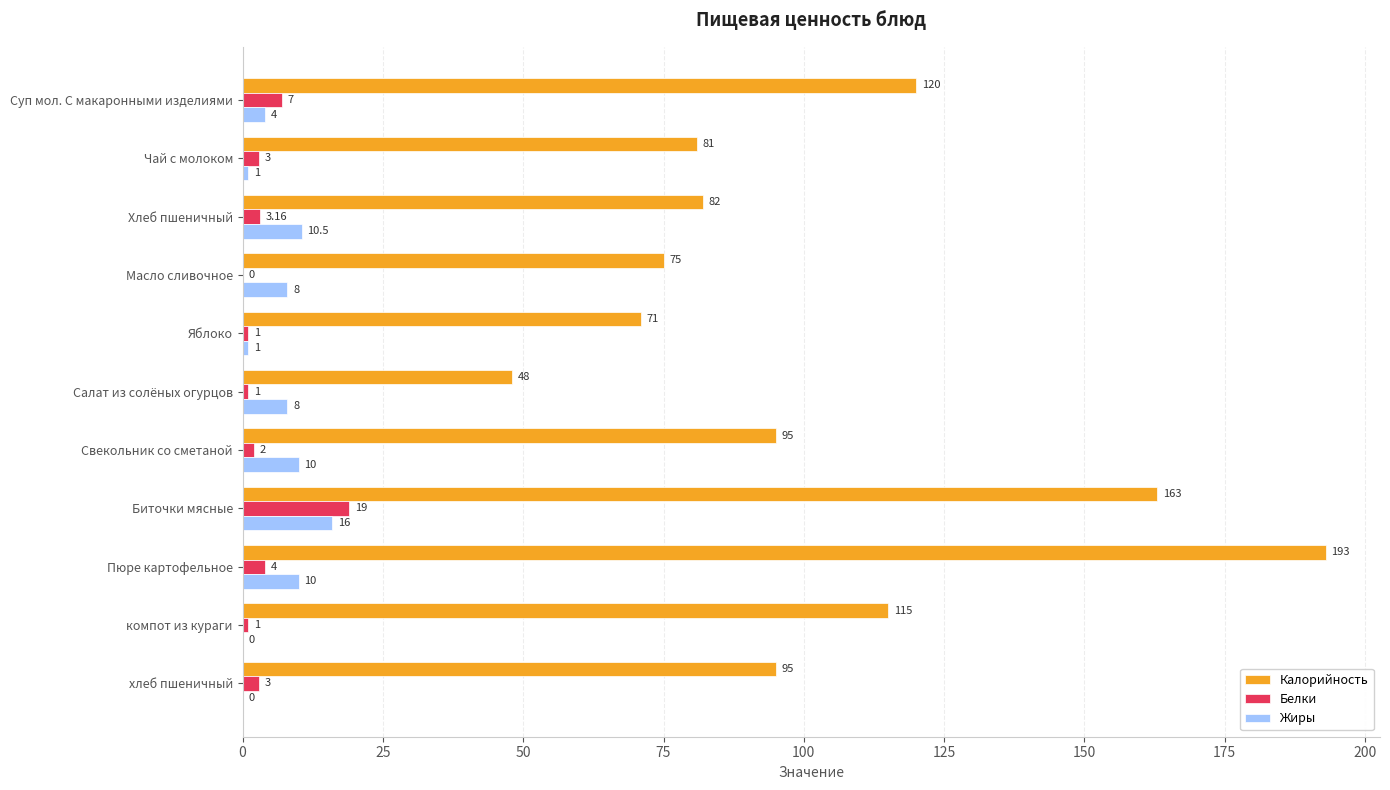

Between Чай с молоком and Пюре картофельное, which series saw the biggest shift?

Калорийность